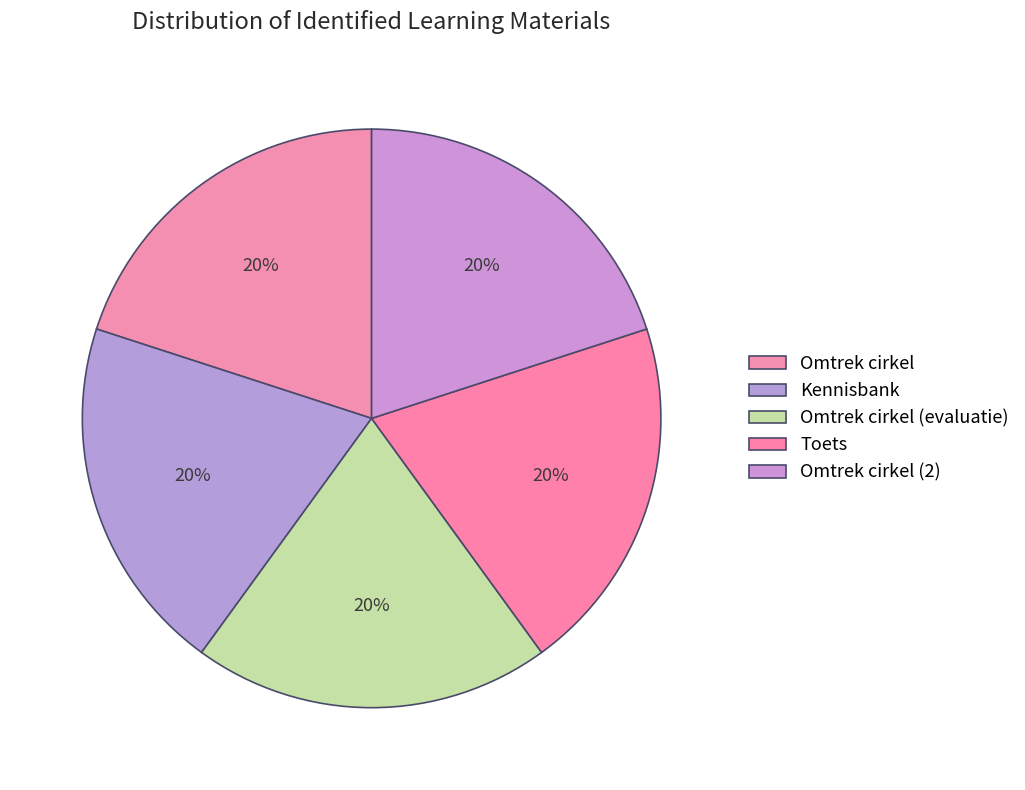

How many slices are in this pie chart?

5